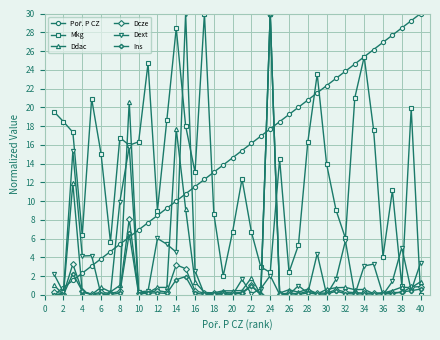

What is the highest value of the Dext series?

30.0